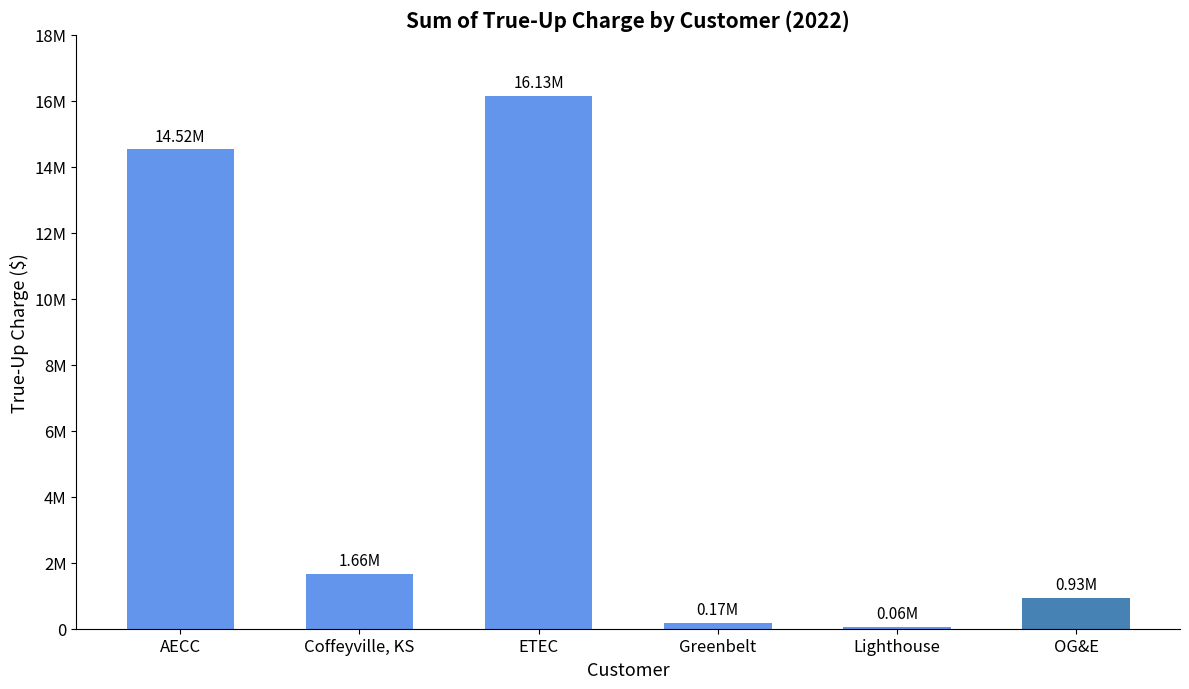

What is the sum of all values?

33468964.0